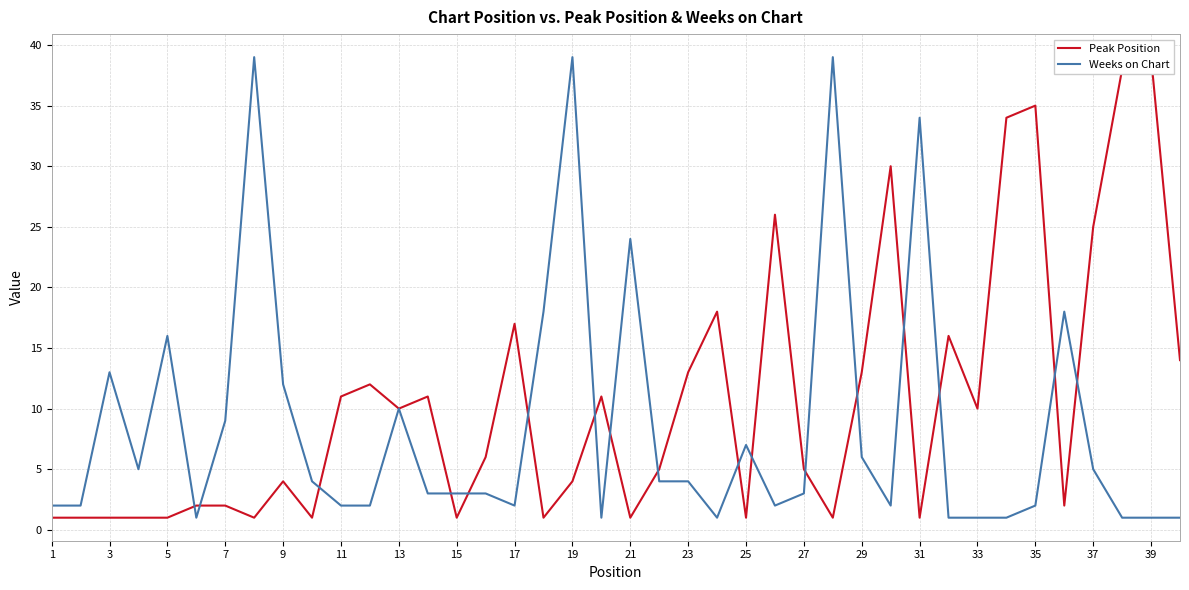

Which series has the largest total across all categories?

Peak Position